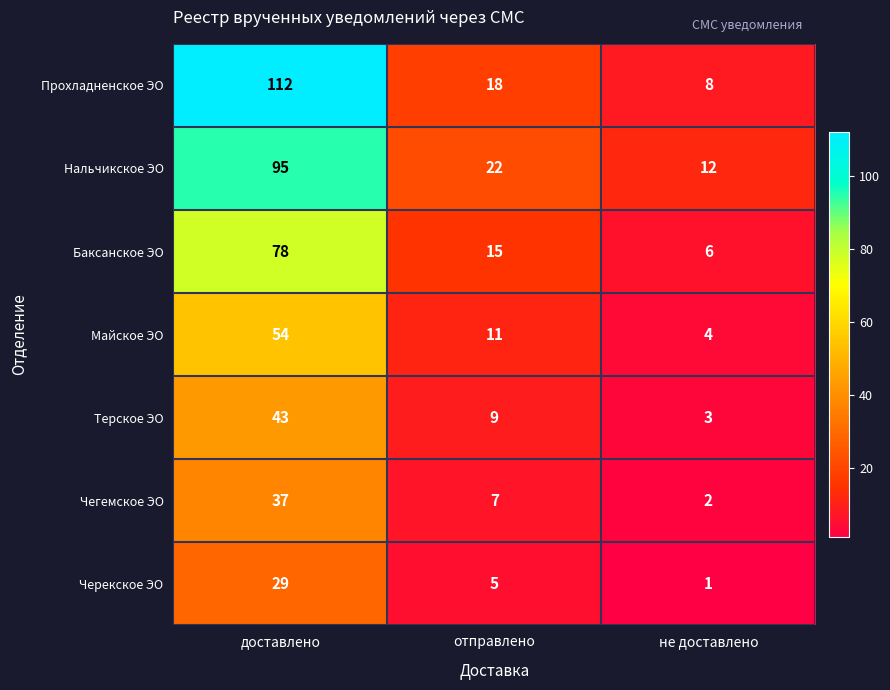

What is the difference between the Майское ЭО values at не доставлено and отправлено?

7